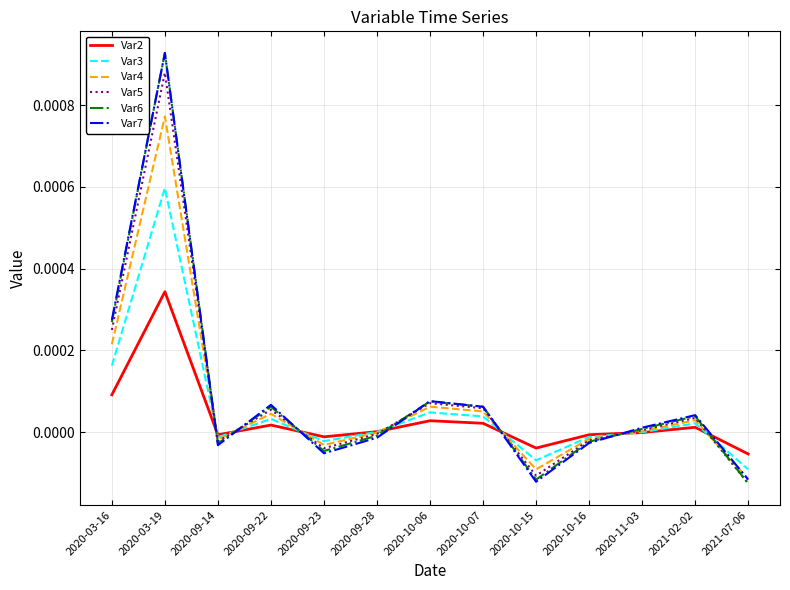

How many interior local peaks does the Var6 series have?

4